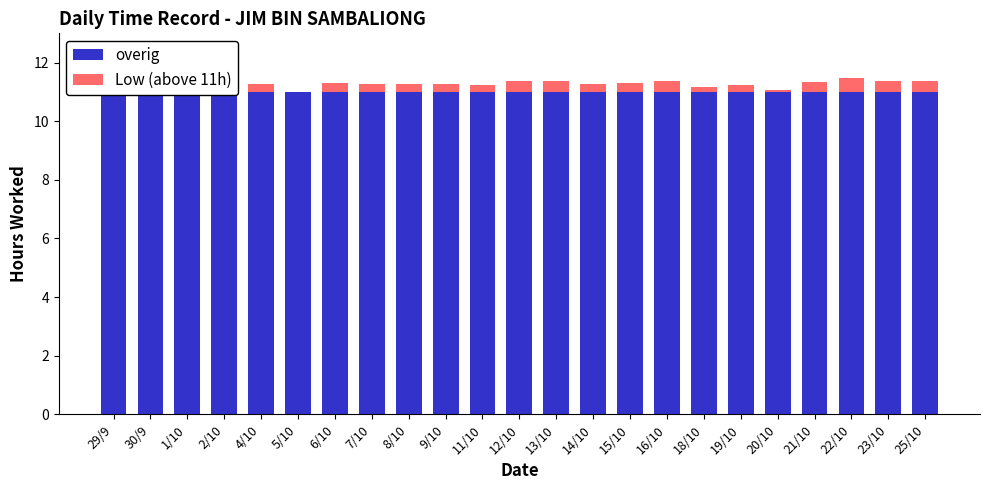

List the series in order of their overall mean, lowest first.

Low (above 11h), overig